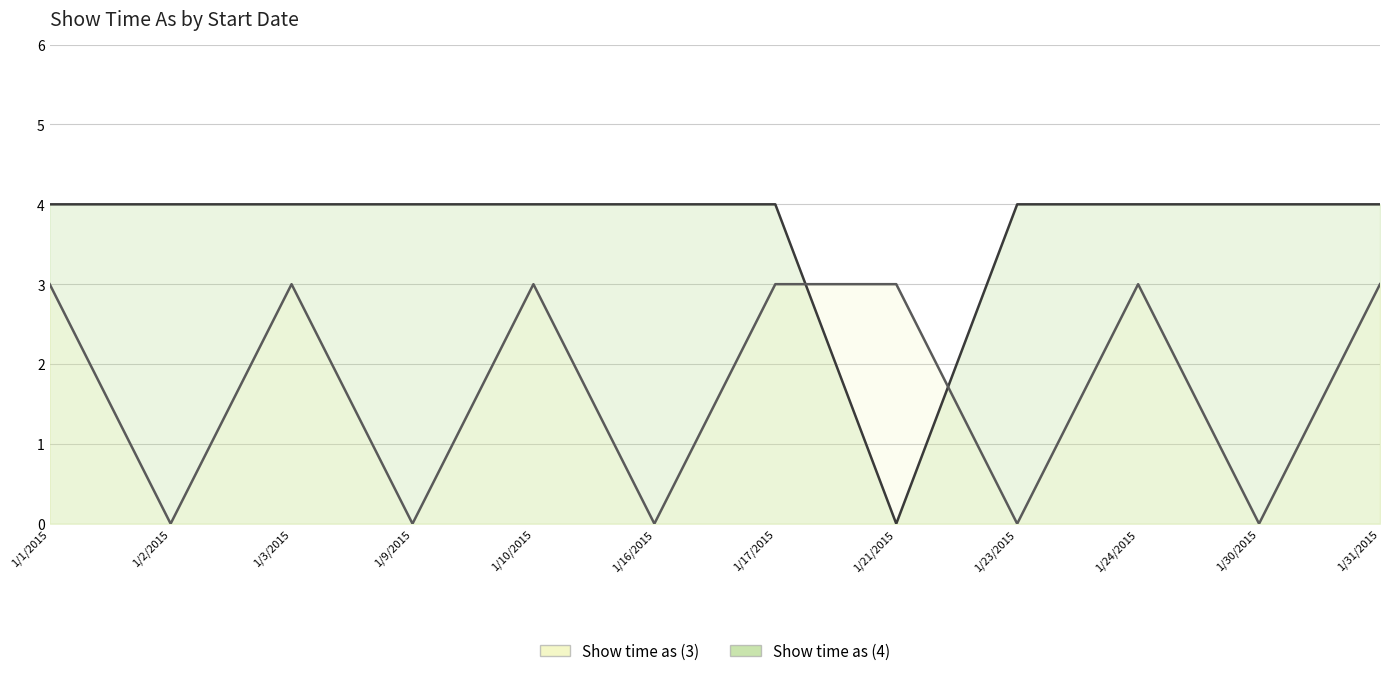

How many times do Show time as (3) and Show time as (4) cross each other?

2